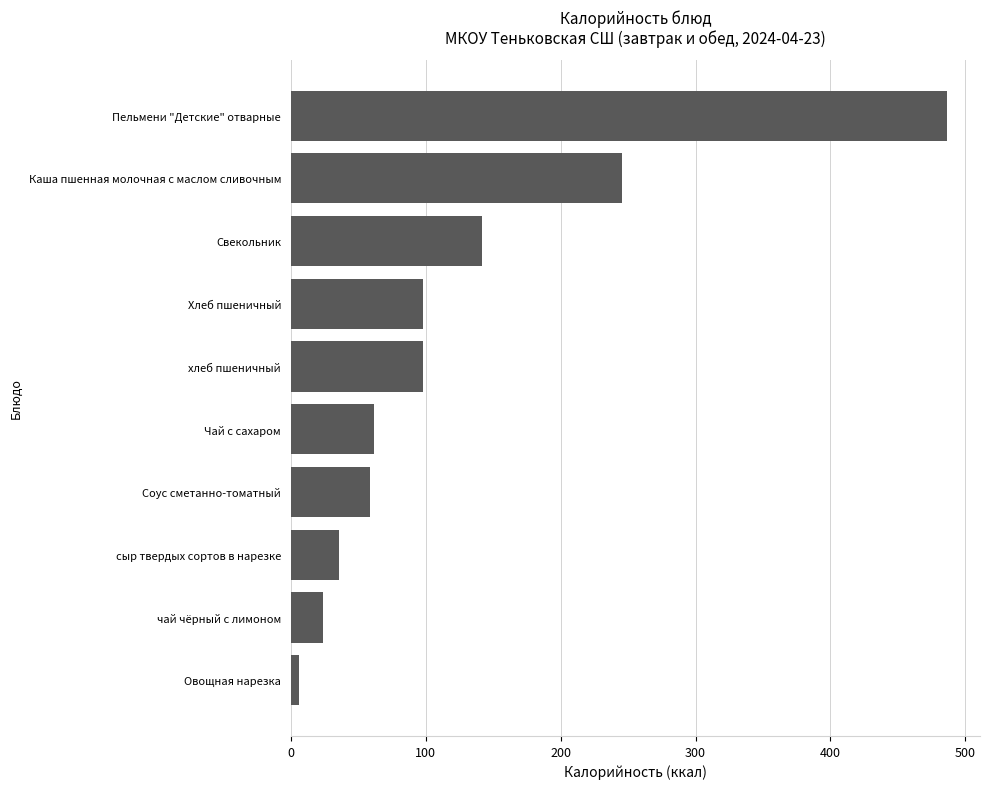

What is the maximum value shown in the chart?

486.5